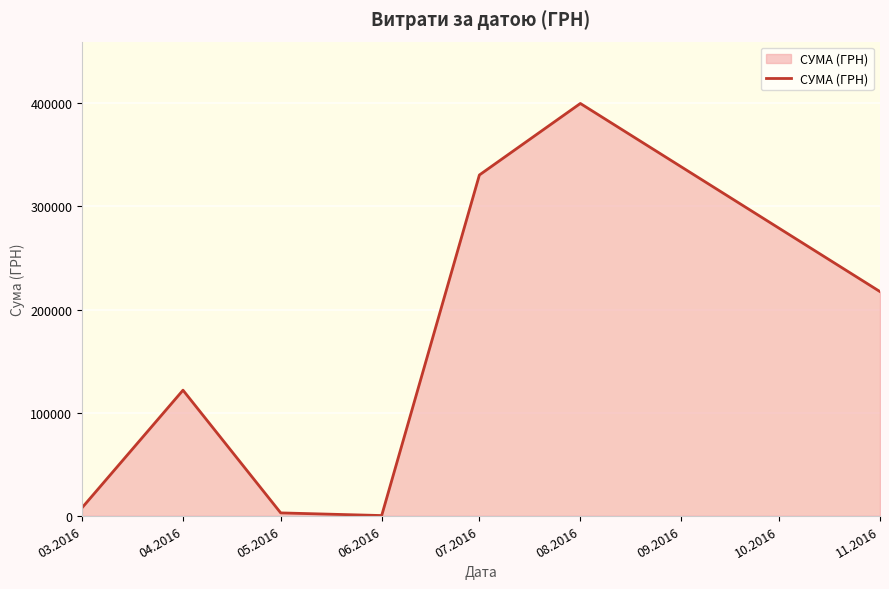

Reading left to right, transcribe all the data shown in this chart.

7765.0	121798.0	2788.1	216.0	330492.3	399858.4	217403.6